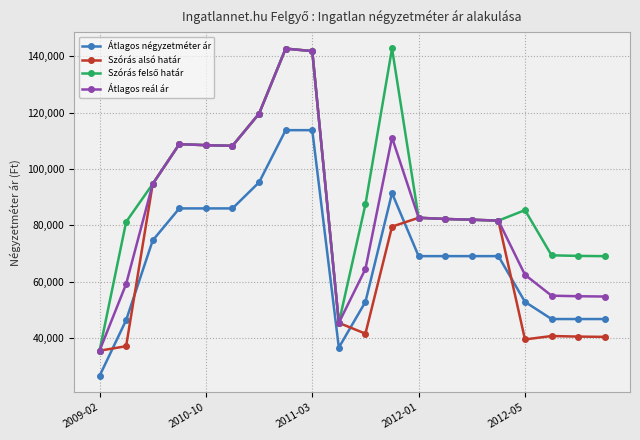

At how many categories does at least one series exceed 100812?

7